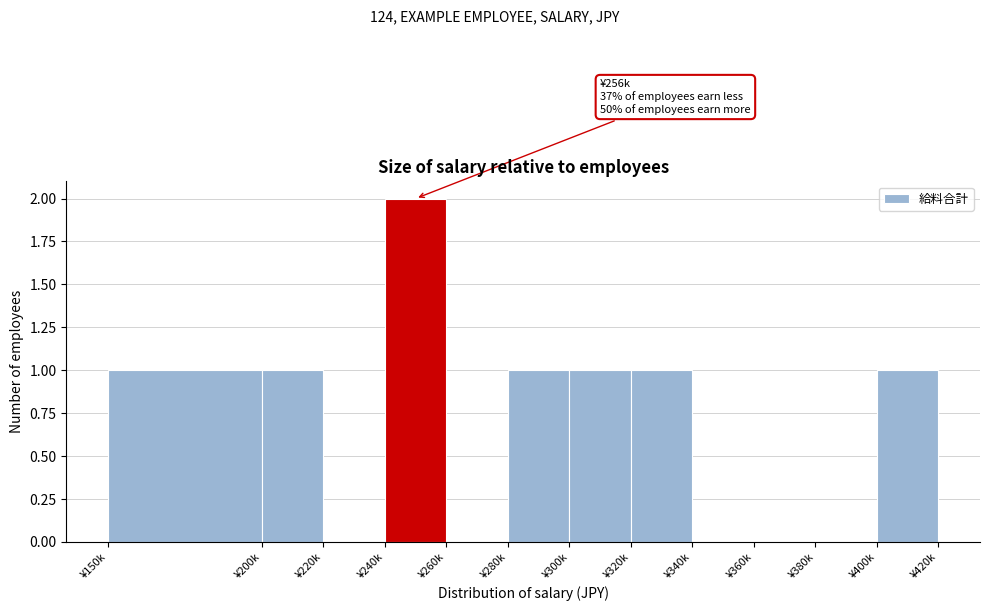

Reading left to right, transcribe all the data shown in this chart.

¥150k=1	¥200k=1	¥220k=0	¥240k=2	¥260k=0	¥280k=1	¥300k=1	¥320k=1	¥340k=0	¥360k=0	¥380k=0	¥400k=1